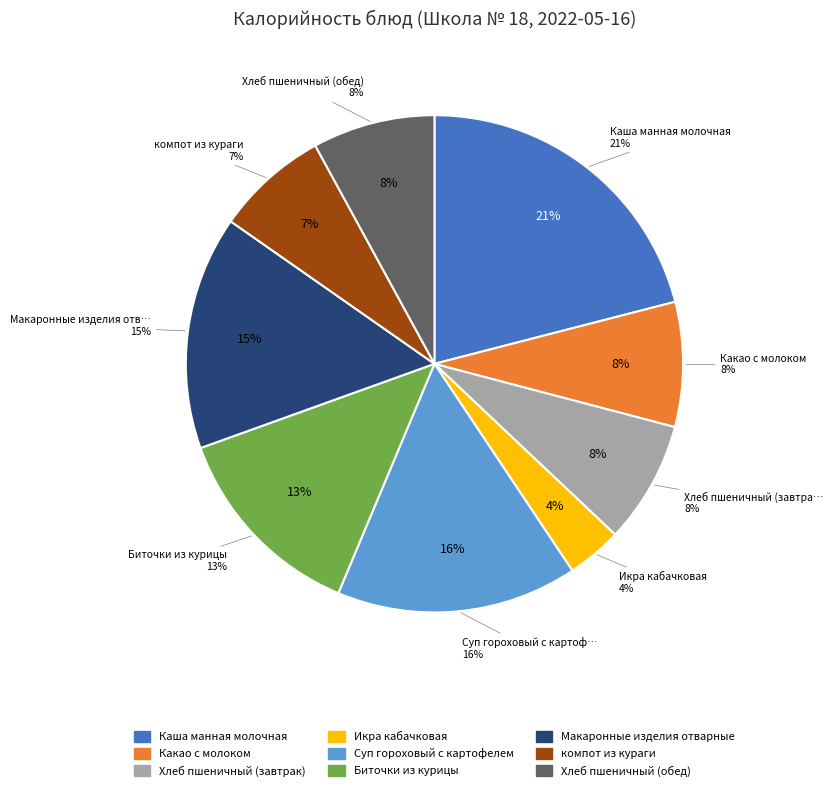

True or false: Хлеб пшеничный (обед) accounts for 19% of the total.

False